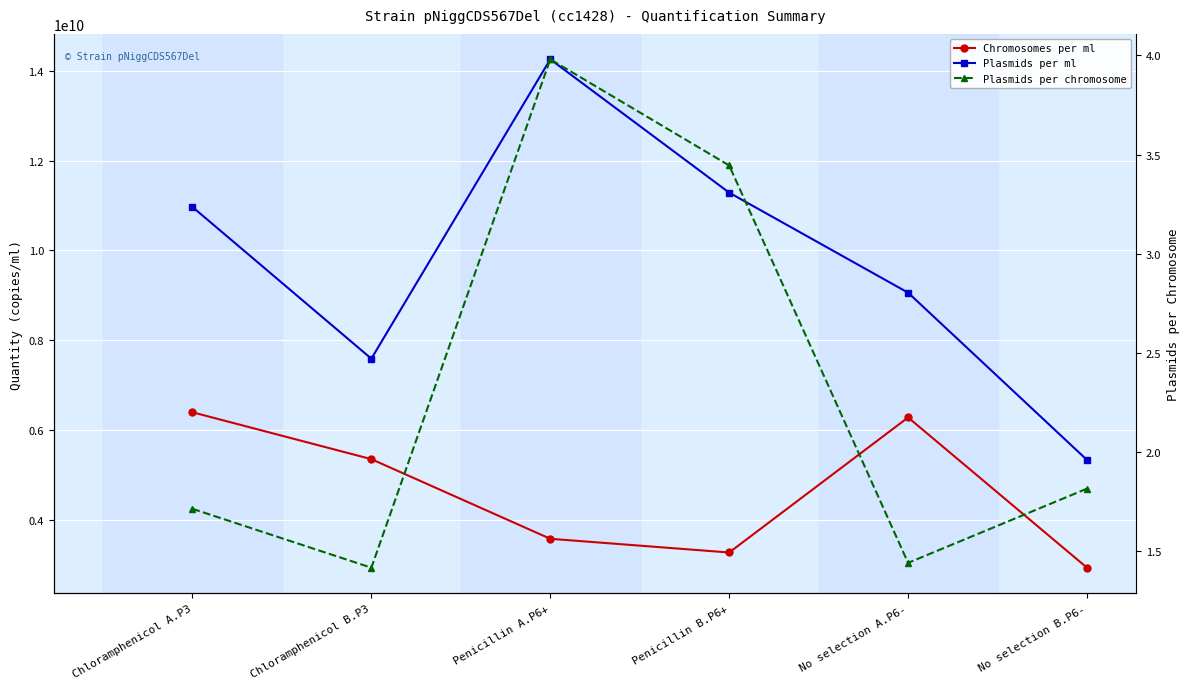

Is it true that Plasmids per chromosome equals 2.7 at No selection B.P6-?

False